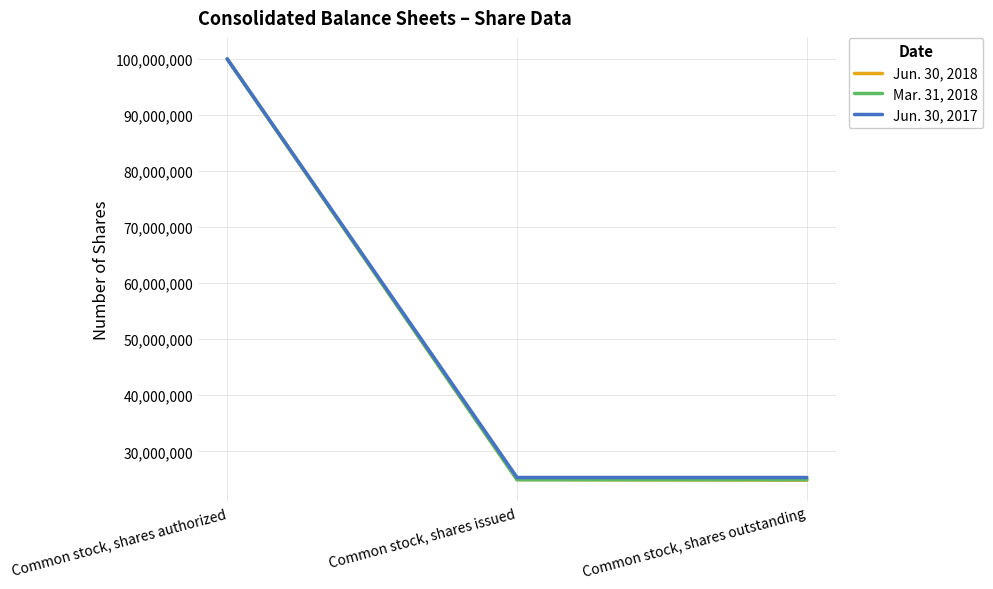

What is the sum of the Jun. 30, 2017 values at Common stock, shares issued and Common stock, shares outstanding?

50651190